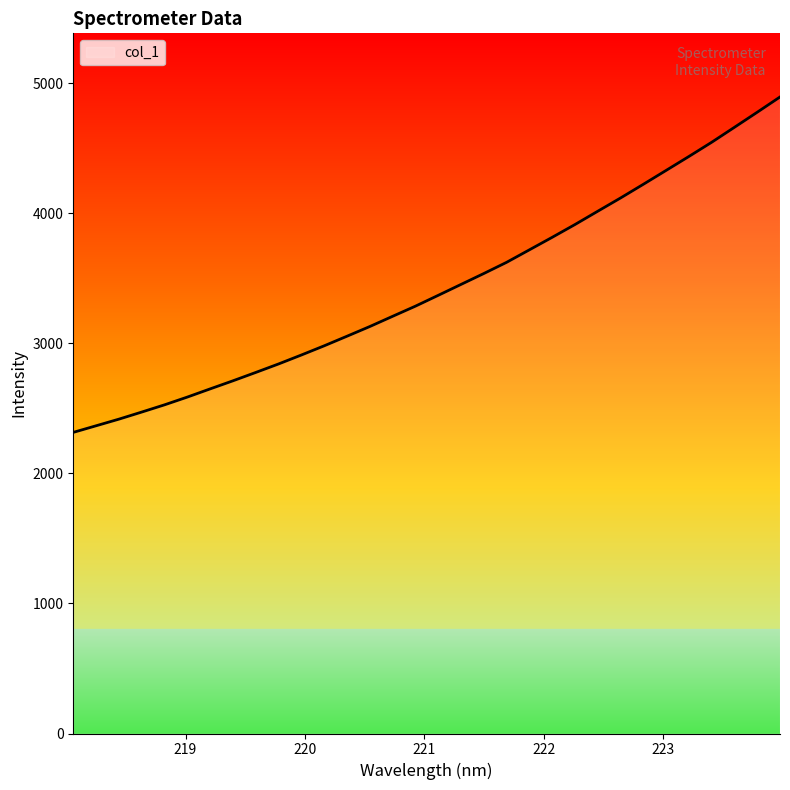

What is the average value?

3427.3